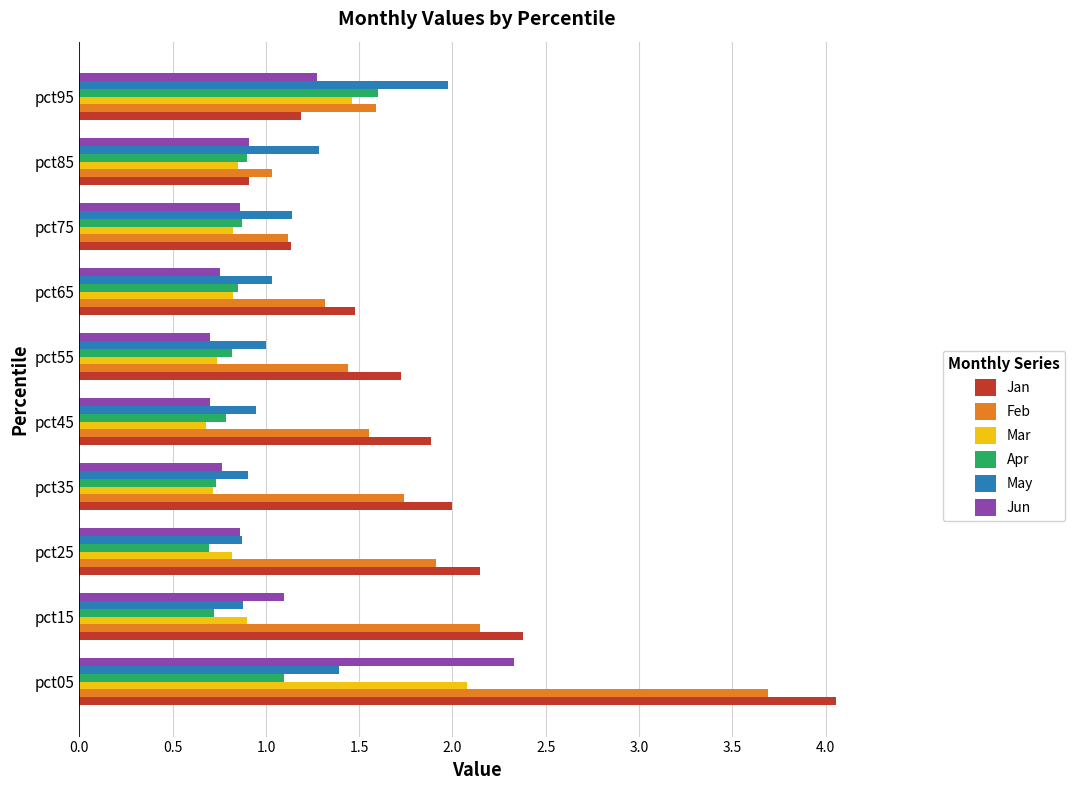

Between pct35 and pct65, which series saw the biggest shift?

Jan